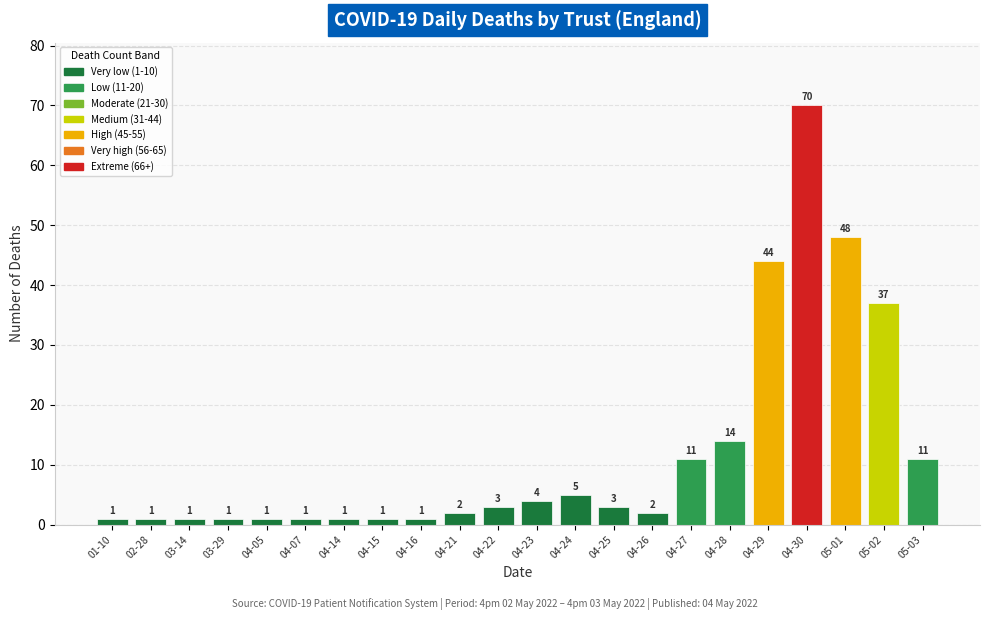

What is the maximum value shown in the chart?

70